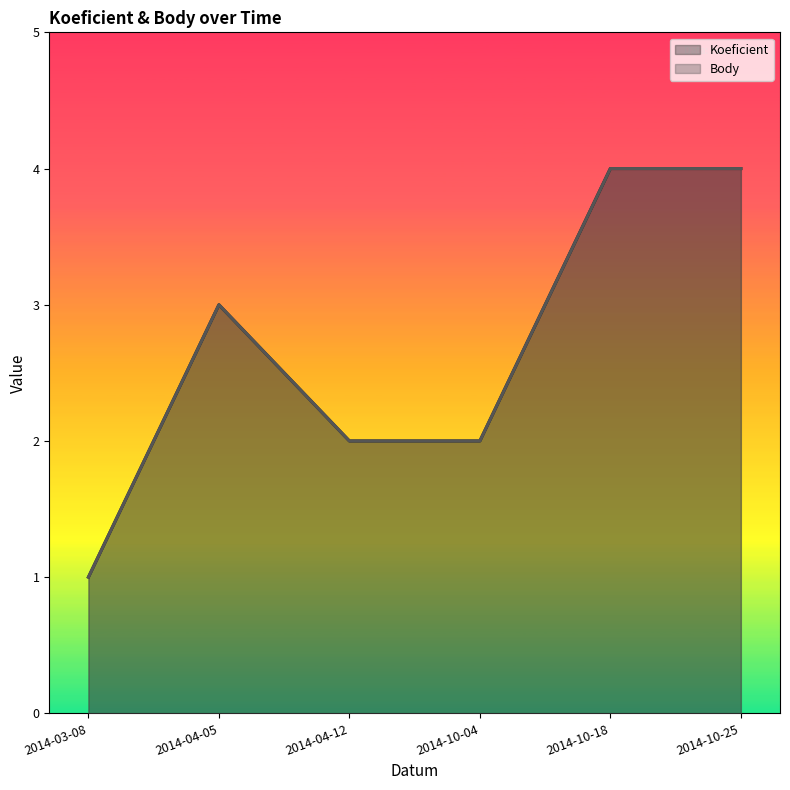

Where is the first local maximum for Body?

2014-04-05